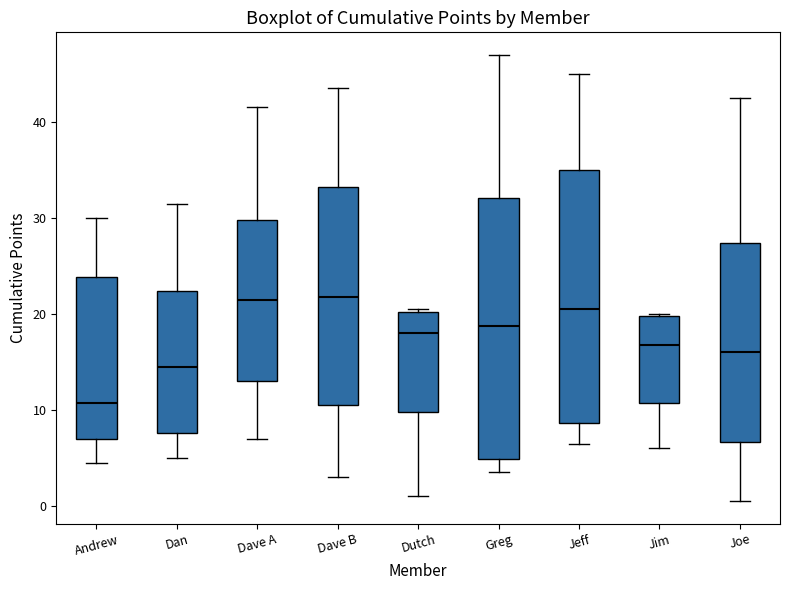

Reading left to right, read every box against the y-axis: the position of its median line, the range the box covers, and the ends of its whiskers. The values are not printed on the chart, so give them approximately, as read against the axis.

Andrew: median 11, box 7 to 24, whiskers 5 to 30
Dan: median 15, box 8 to 22, whiskers 5 to 32
Dave A: median 22, box 13 to 30, whiskers 7 to 42
Dave B: median 22, box 11 to 33, whiskers 3 to 44
Dutch: median 18, box 10 to 20, whiskers 1 to 21
Greg: median 19, box 5 to 32, whiskers 4 to 47
Jeff: median 21, box 9 to 35, whiskers 7 to 45
Jim: median 17, box 11 to 20, whiskers 6 to 20
Joe: median 16, box 7 to 27, whiskers 1 to 43